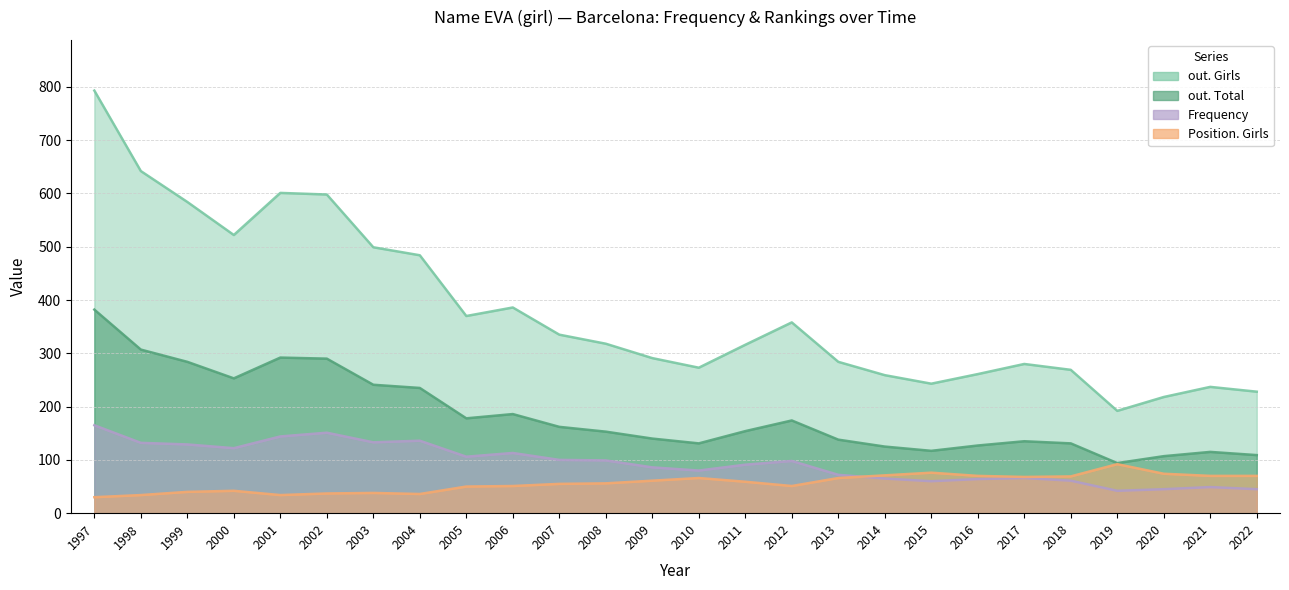

Reading left to right, extract all data points from this chart.

out. Girls: 1997=793	1998=642	1999=584	2000=522	2001=601	2002=598	2003=499	2004=484	2005=370	2006=386	2007=335	2008=318	2009=291	2010=273	2011=316	2012=358	2013=284	2014=259	2015=243	2016=261	2017=280	2018=269	2019=192	2020=218	2021=237	2022=228
out. Total: 1997=382	1998=307	1999=284	2000=253	2001=292	2002=290	2003=241	2004=235	2005=178	2006=186	2007=162	2008=153	2009=140	2010=131	2011=154	2012=174	2013=138	2014=125	2015=117	2016=127	2017=135	2018=131	2019=94	2020=107	2021=115	2022=109
Frequency: 1997=165	1998=132	1999=129	2000=122	2001=144	2002=151	2003=133	2004=136	2005=106	2006=113	2007=100	2008=99	2009=86	2010=80	2011=91	2012=98	2013=72	2014=65	2015=60	2016=64	2017=66	2018=61	2019=42	2020=45	2021=49	2022=45
Position. Girls: 1997=30	1998=34	1999=40	2000=42	2001=34	2002=37	2003=38	2004=36	2005=50	2006=51	2007=55	2008=56	2009=61	2010=66	2011=59	2012=51	2013=66	2014=71	2015=76	2016=70	2017=68	2018=69	2019=92	2020=74	2021=70	2022=70